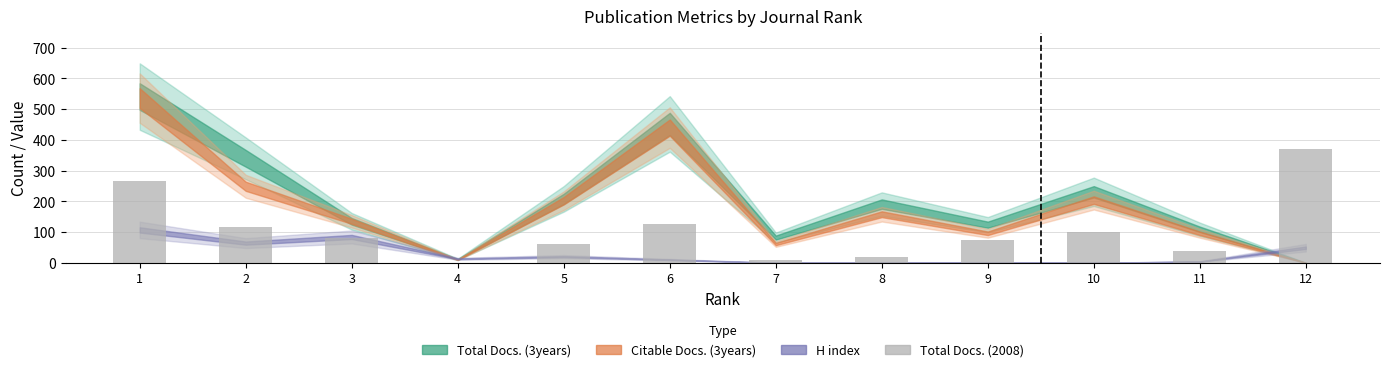

What is the greatest value displayed?

369